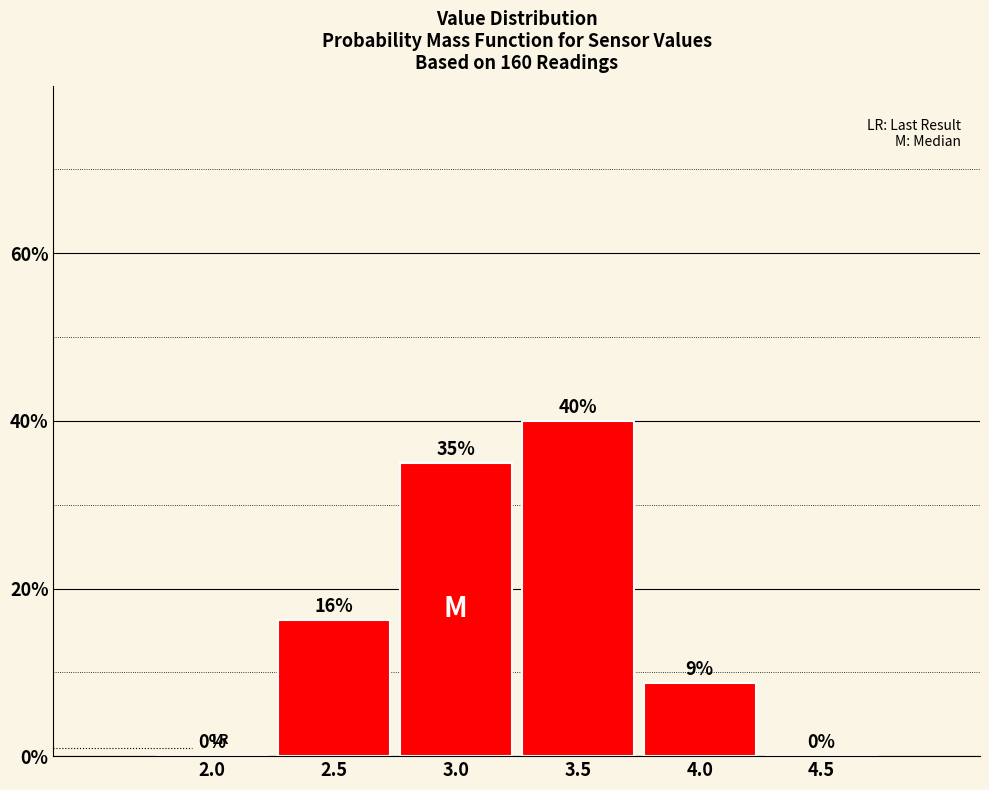

Where is the data nearest to the value 20?

2.5